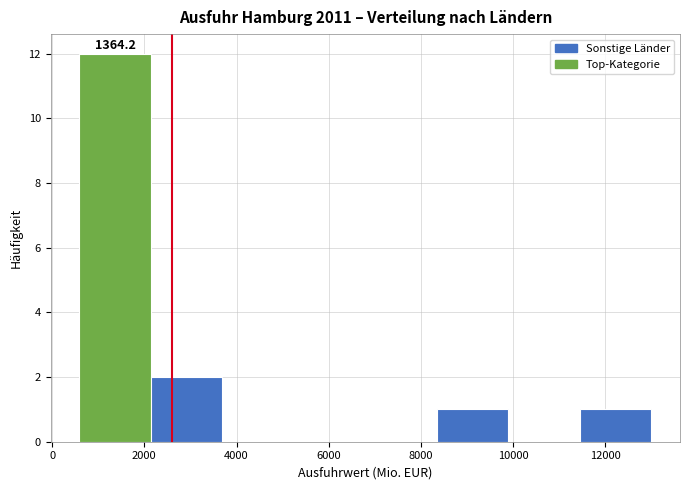

Which range on the x-axis has the tallest bar?

600 to 2200